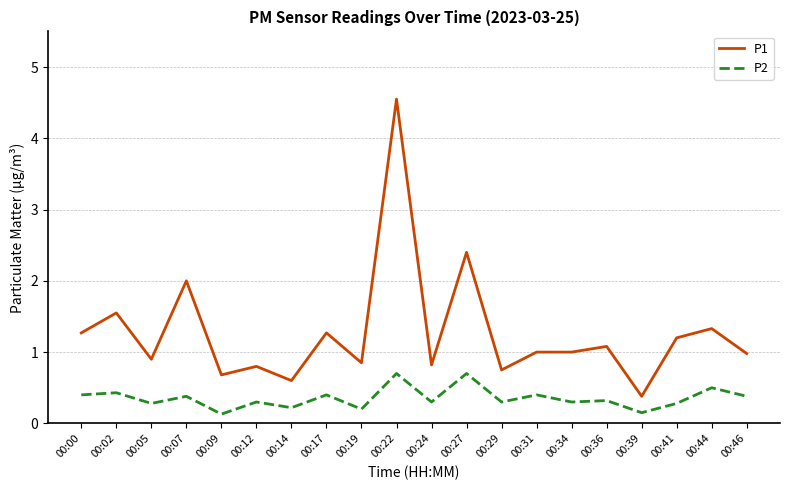

What is the difference between the maximum and minimum values in the P1 series?

4.2